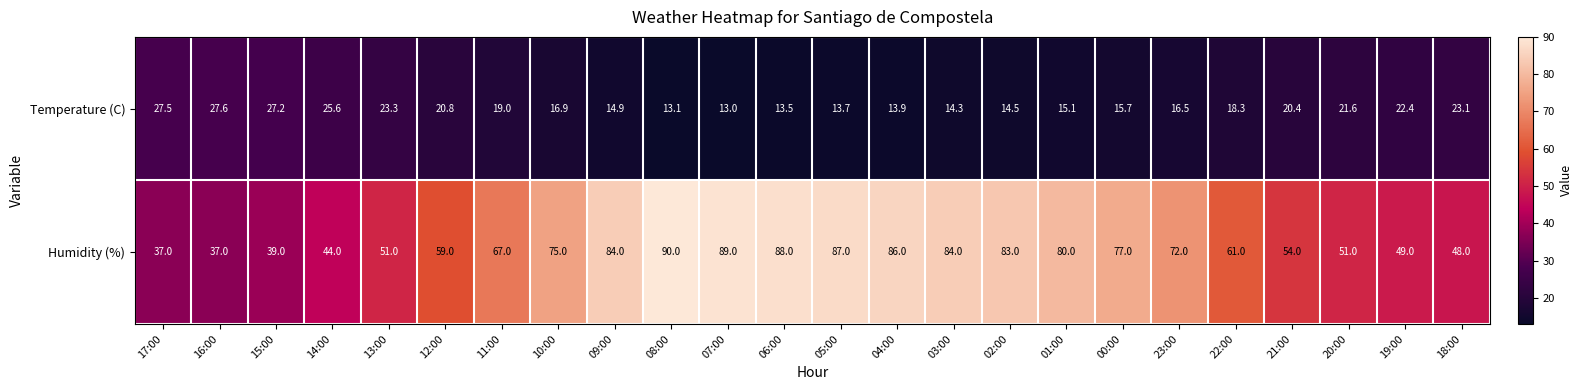

Which category has the lowest value across all series?

07:00